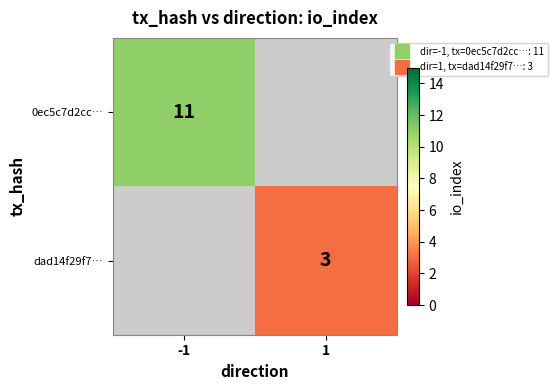

How many categories are shown in the chart?

2